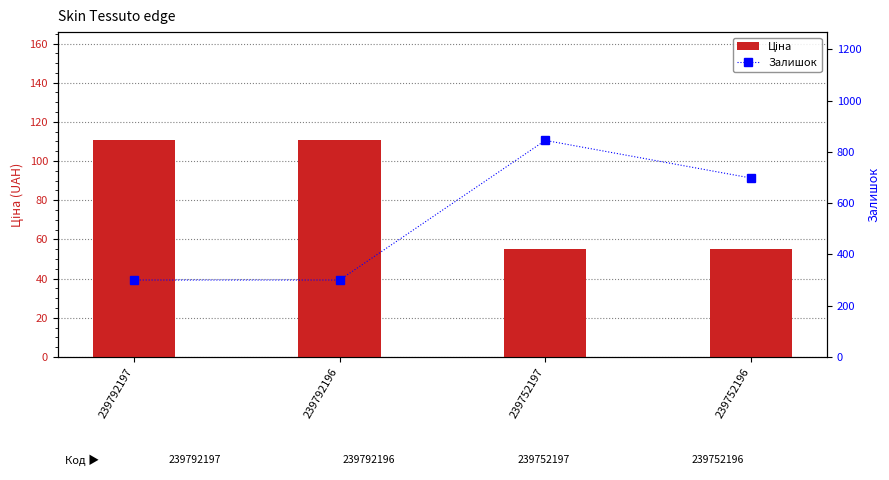

Are the bars grouped side by side (vs. stacked)?

Yes